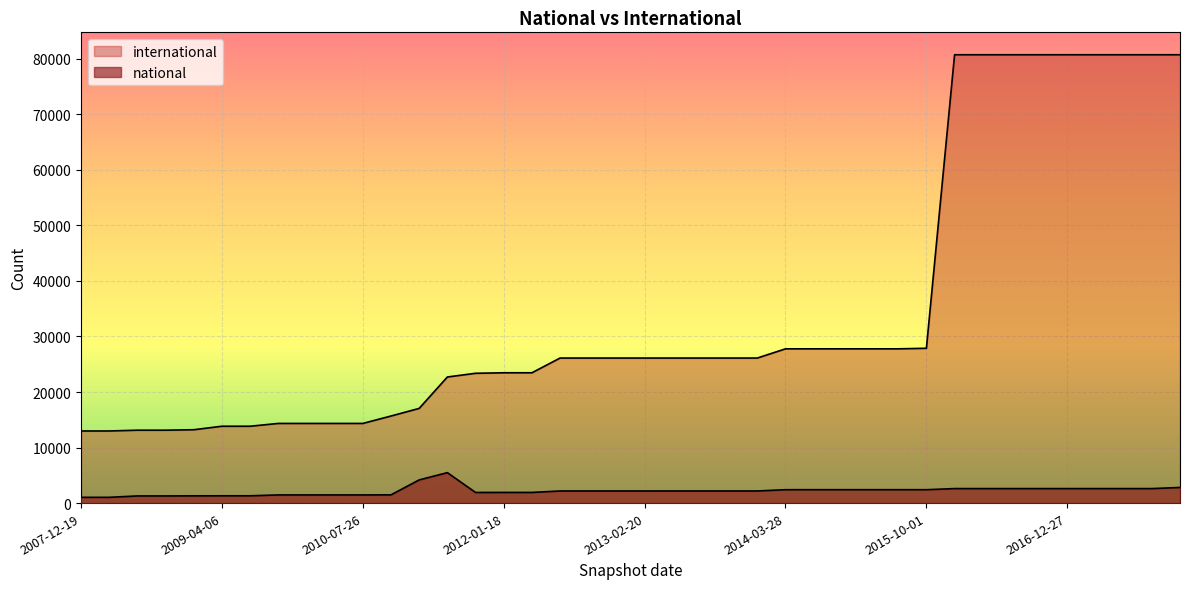

True or false: national has a value of 1470 at 2010-07-26.

True